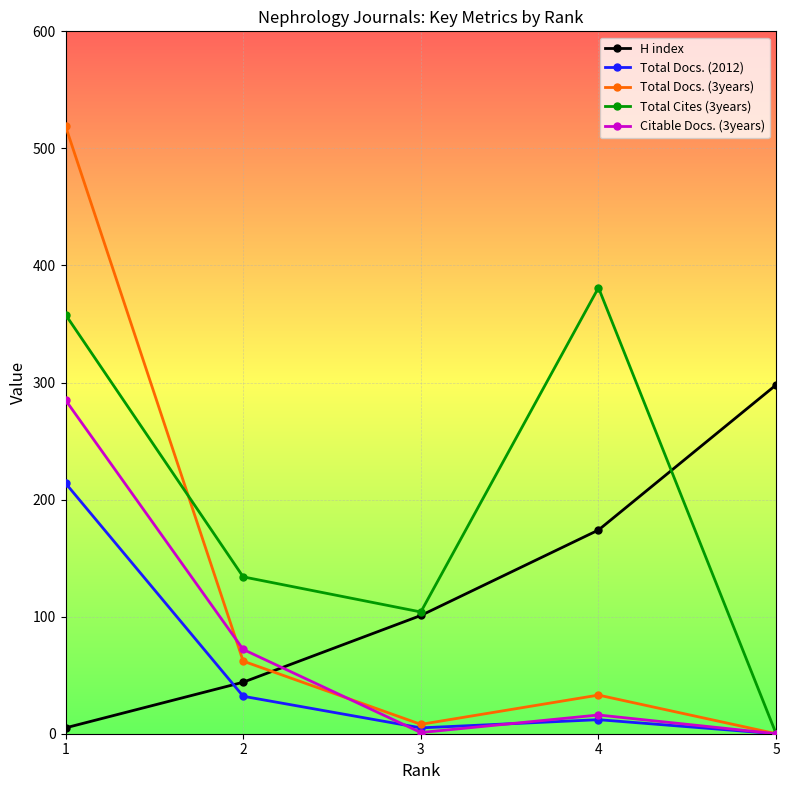

List the labels in order of Total Docs. (2012) value, smallest first.

5, 3, 4, 2, 1